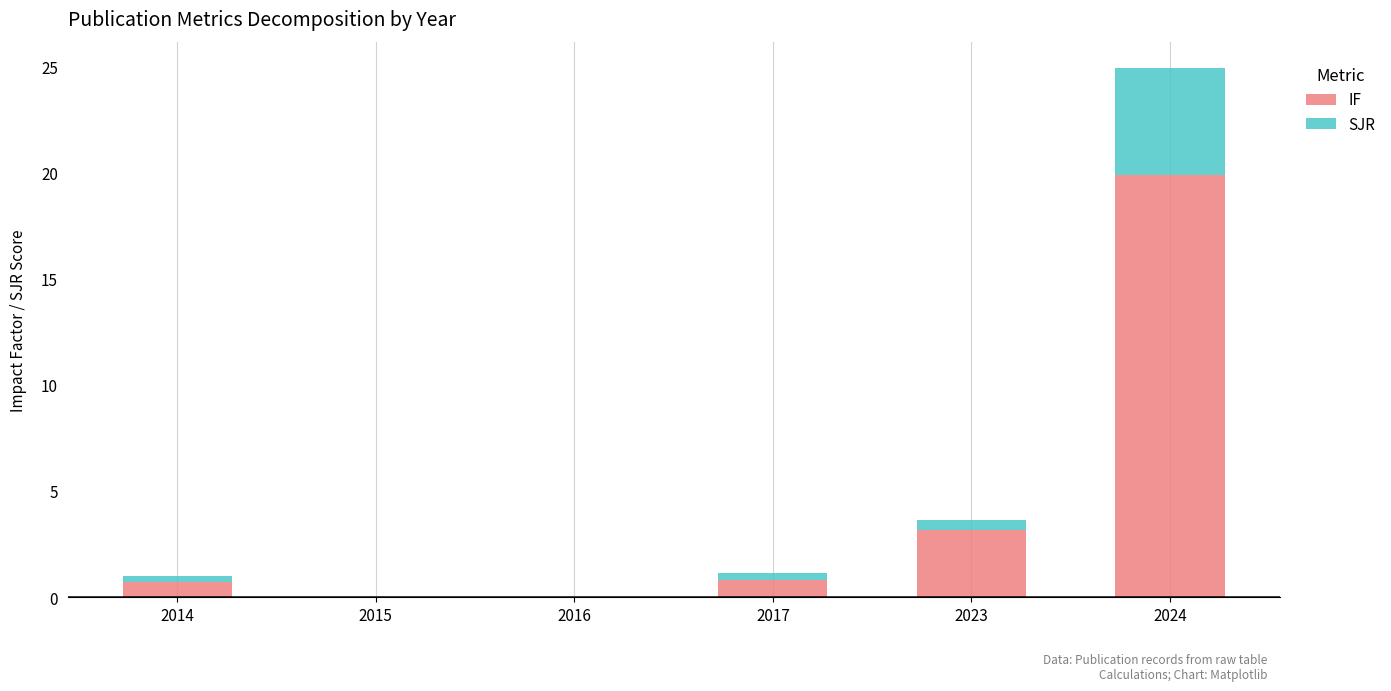

At which category is the sum across all series the highest?

2024